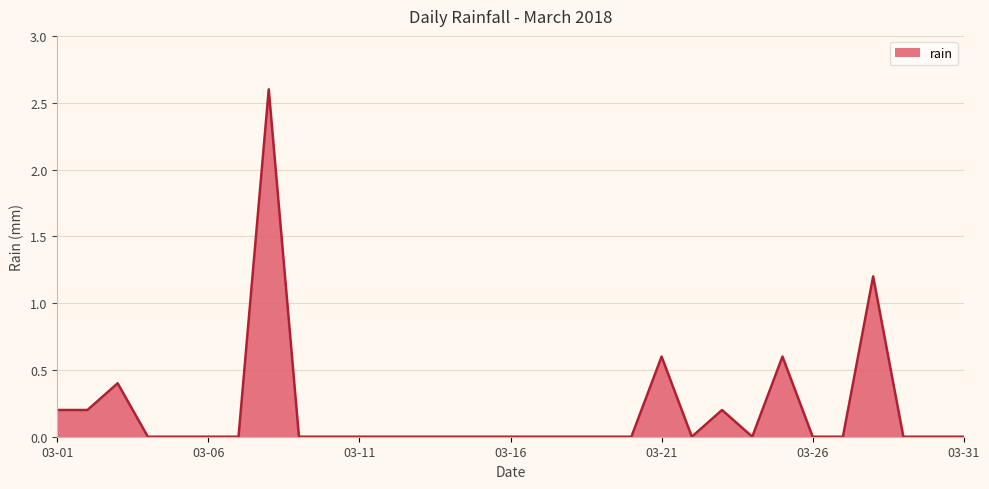

Count the number of data series in this chart.

1